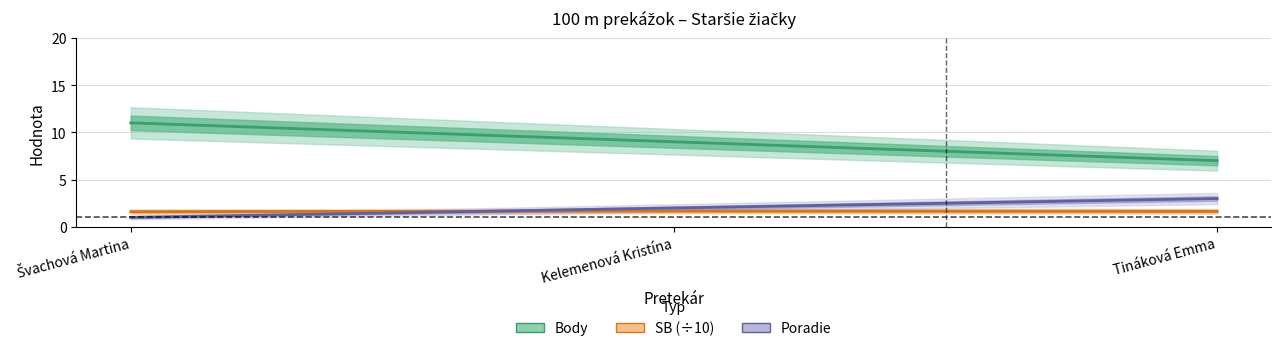

What is the minimum value shown in the chart?

1.0